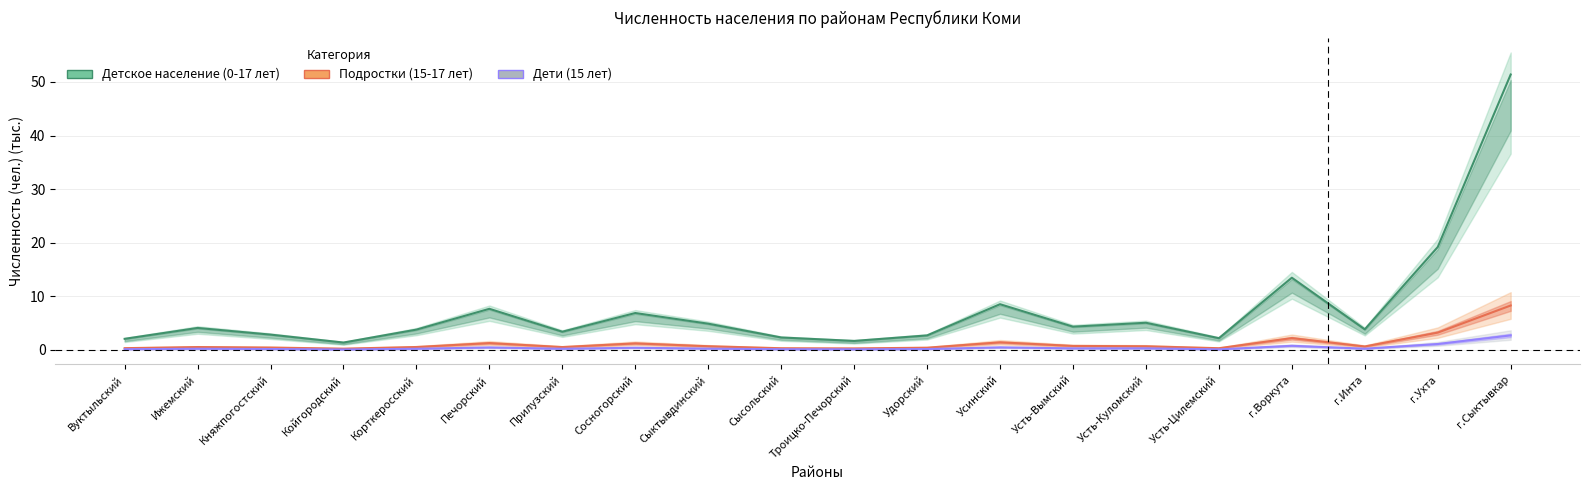

What position from the left is г.Ухта?

19